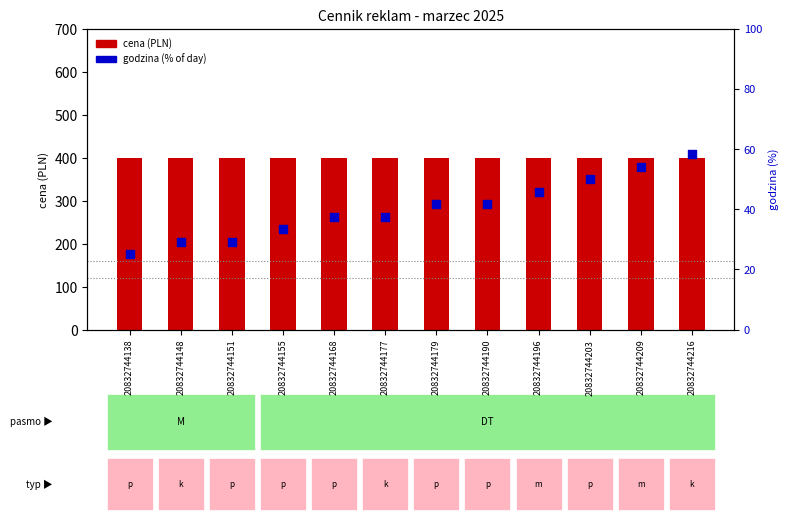

Which series has the largest total across all categories?

cena (PLN)